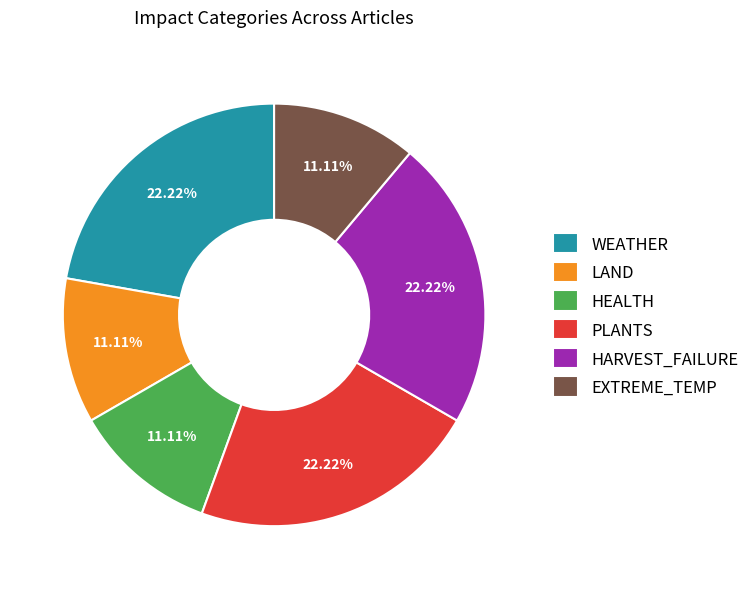

True or false: LAND accounts for 59% of the total.

False